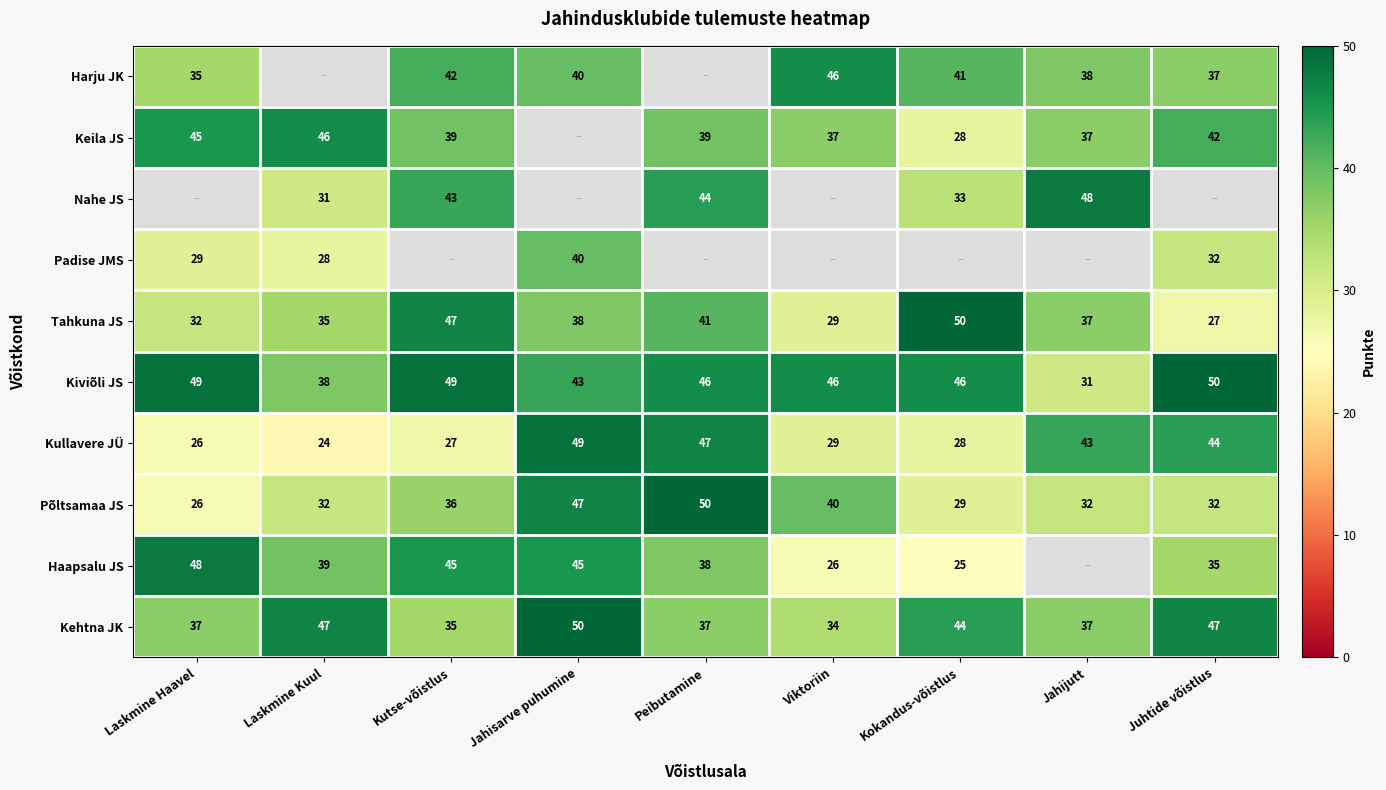

What is the lowest value of the Põltsamaa JS series?

26